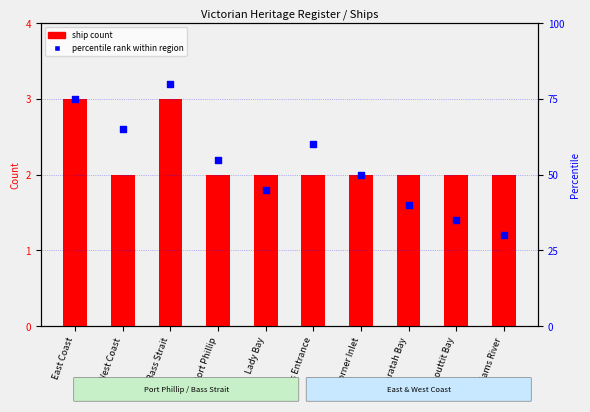

What are all the series names shown in the legend?

ship count, percentile rank within region